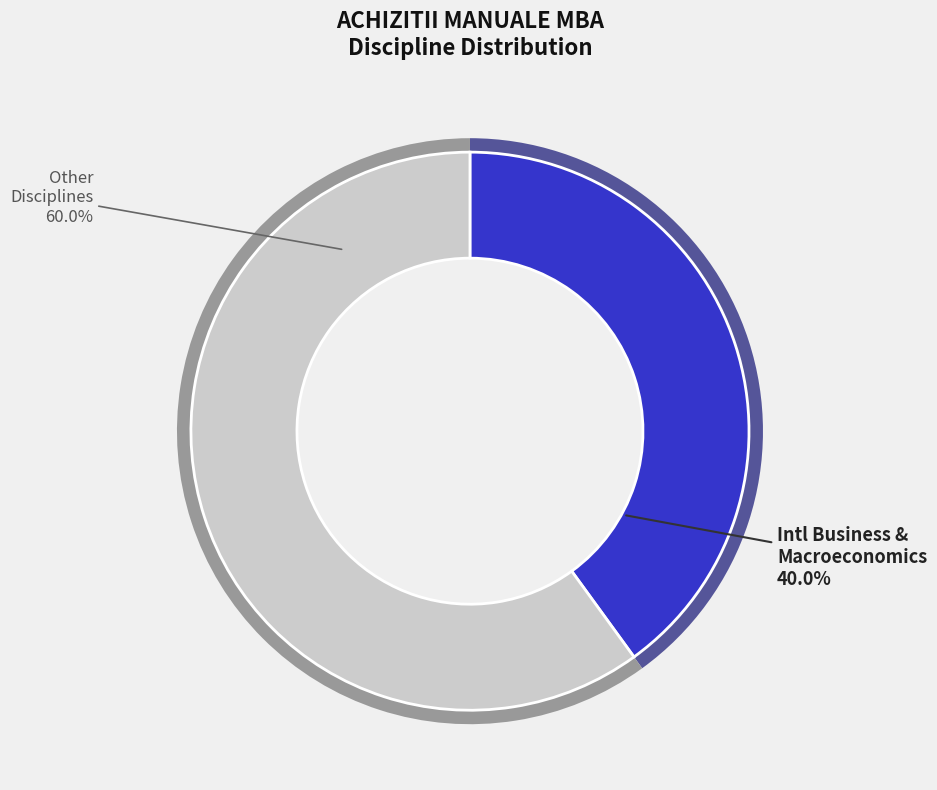

Does Macroeconomics account for over 50% of the chart?

No